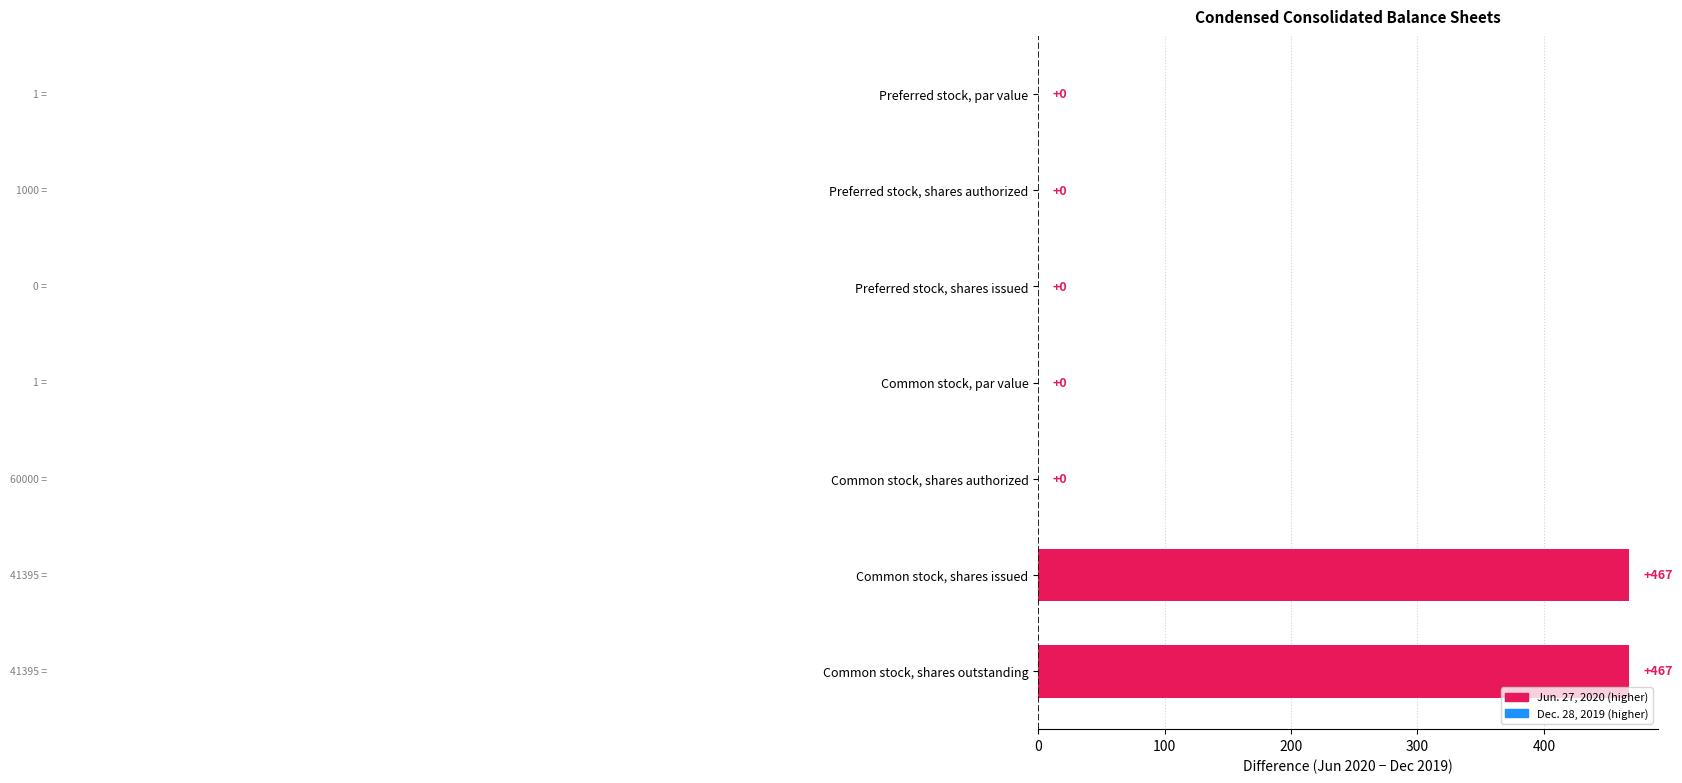

What is the change in value from Preferred stock, shares issued to Common stock, shares outstanding?

+467